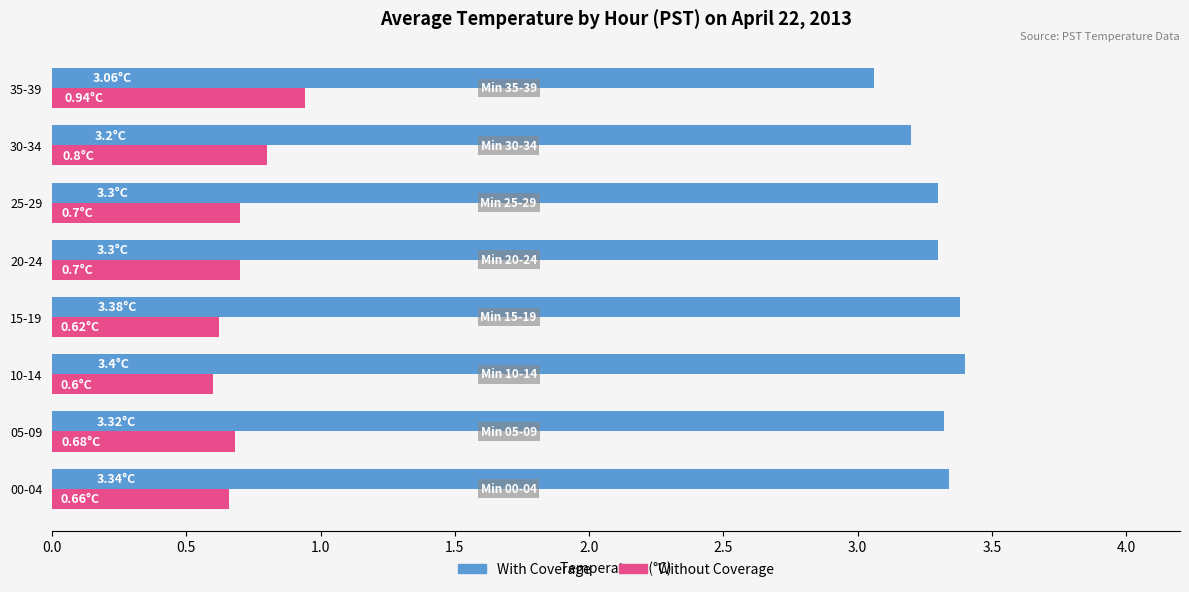

What is the maximum value for Without Coverage?

0.9